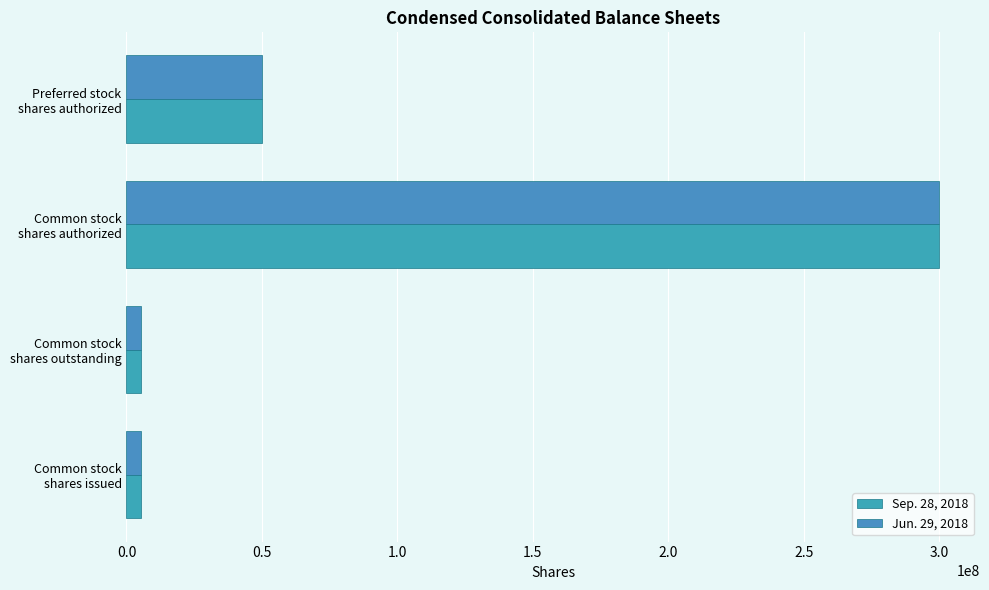

What position from the left is Common stock shares issued?

1